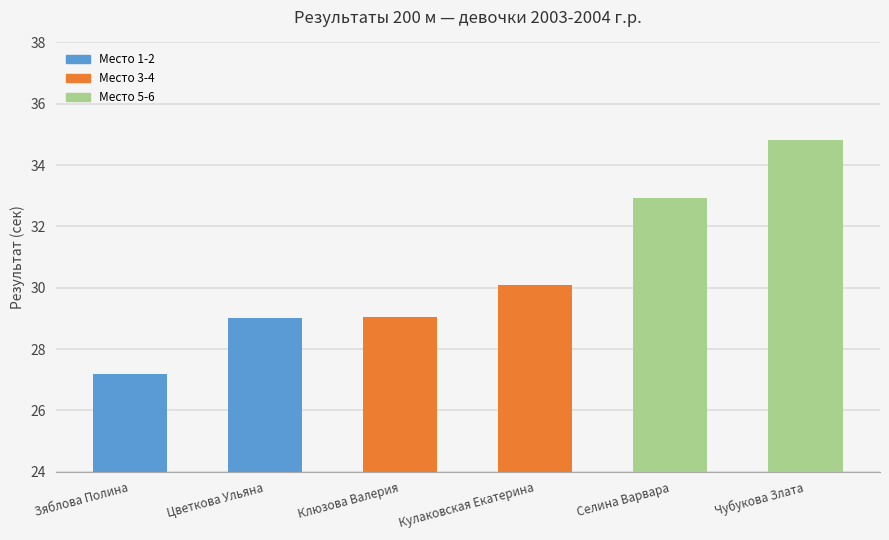

Which category has the highest value across all series?

Чубукова Злата